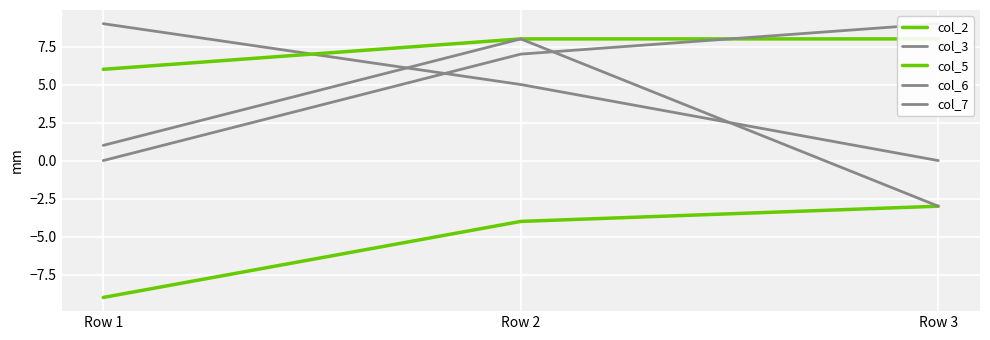

Which series changed the most between Row 1 and Row 3?

col_3